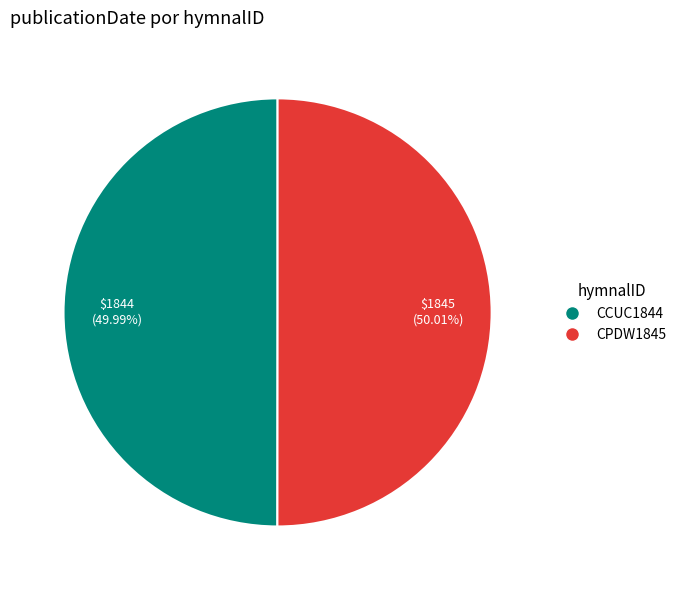

Combined, do CPDW1845 and CCUC1844 account for over 50%?

Yes